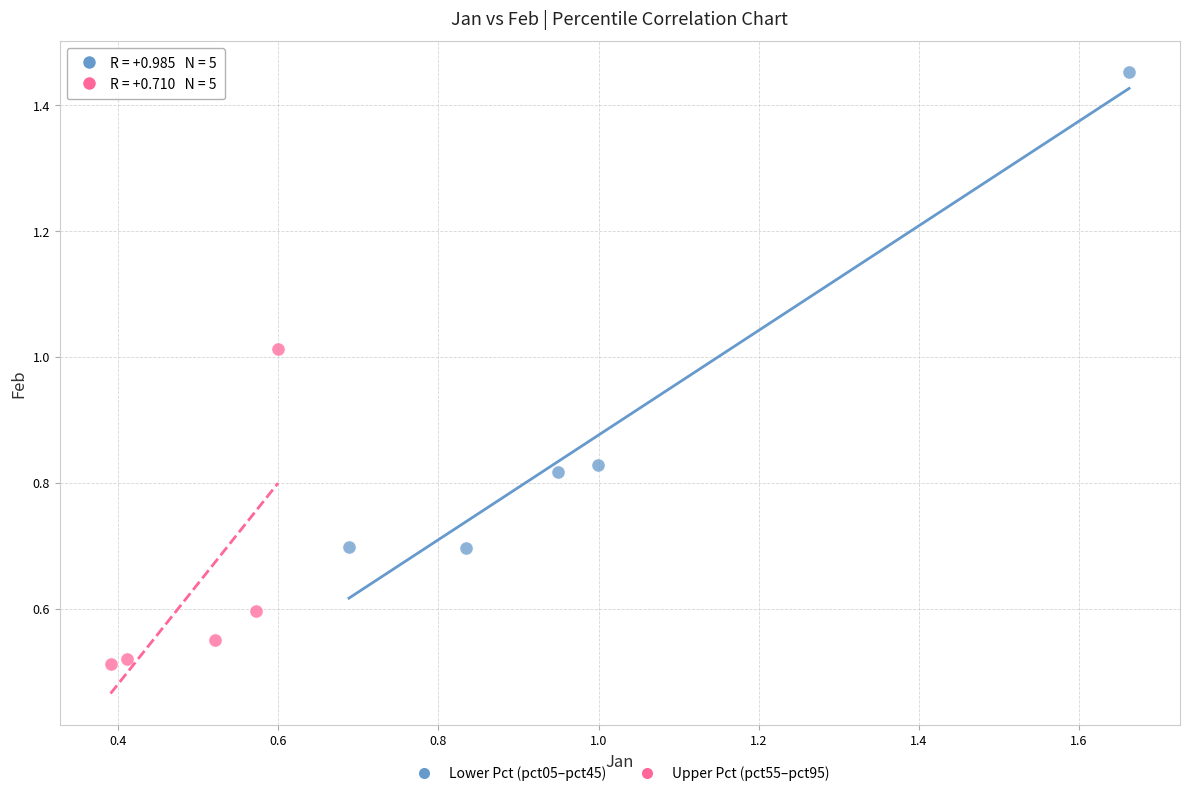

Which series reaches the maximum Y coordinate?

Lower Pct (pct05–pct45)